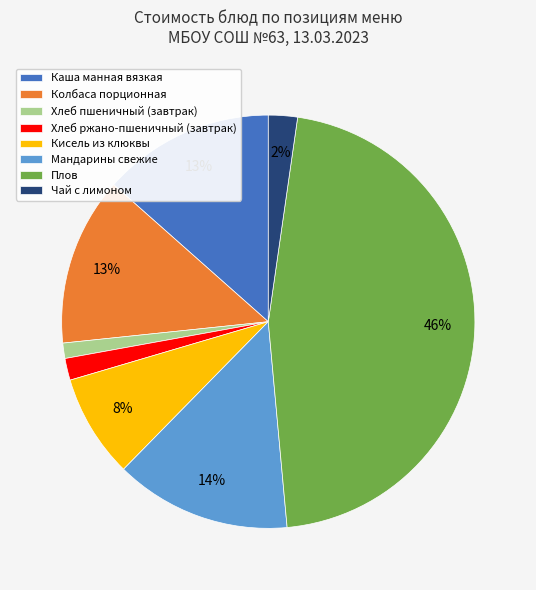

To the nearest percent, what is the combined percentage of Мандарины свежие and Колбаса порционная?

27%